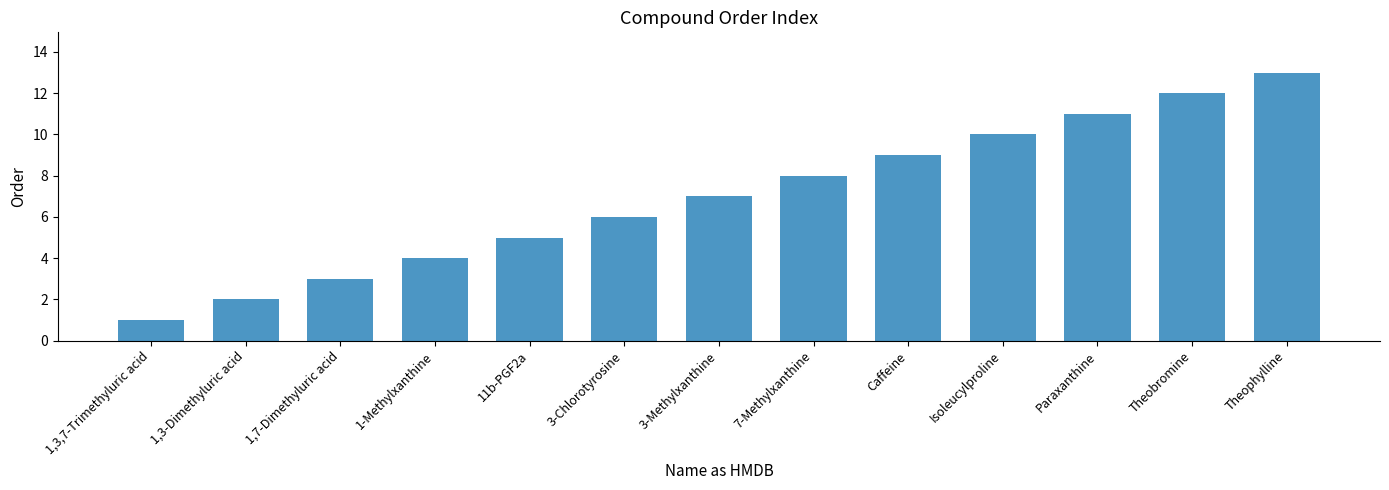

Rank the categories by value from highest to lowest.

Theophylline, Theobromine, Paraxanthine, Isoleucylproline, Caffeine, 7-Methylxanthine, 3-Methylxanthine, 3-Chlorotyrosine, 11b-PGF2a, 1-Methylxanthine, 1,7-Dimethyluric acid, 1,3-Dimethyluric acid, 1,3,7-Trimethyluric acid